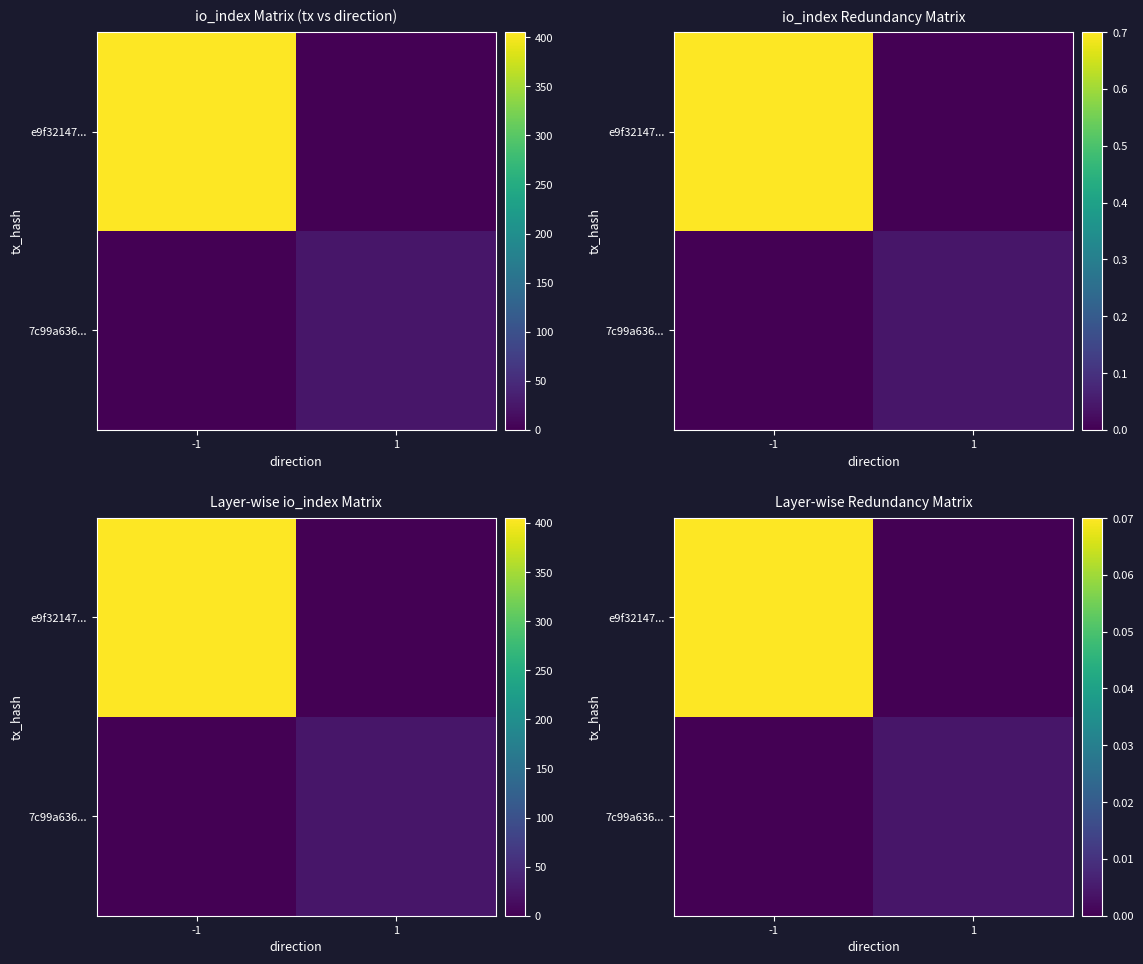

Which has a higher value, 1 or -1?

-1